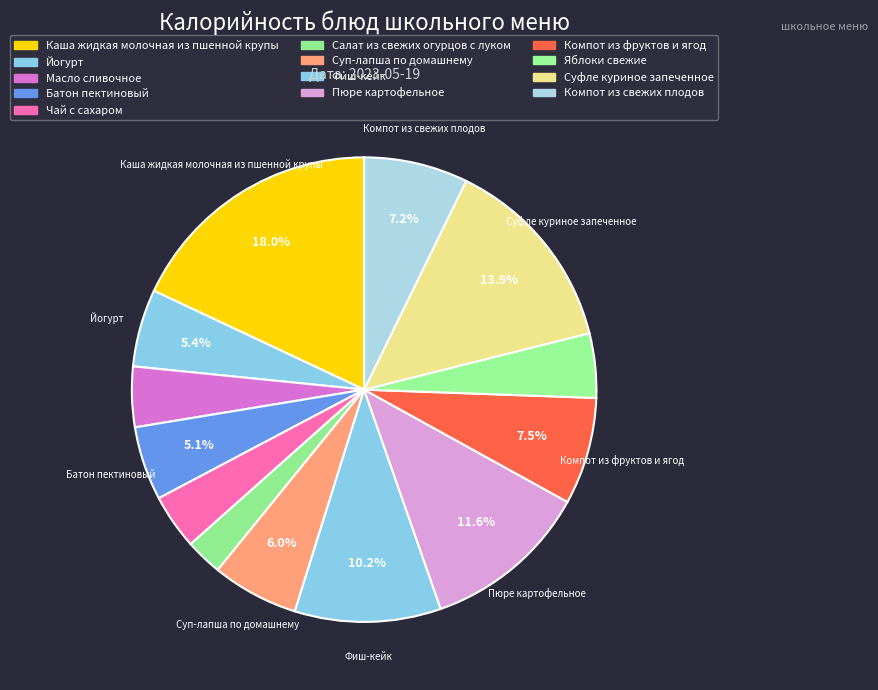

To the nearest percent, what is the difference between the largest and smallest slice percentages?

15%